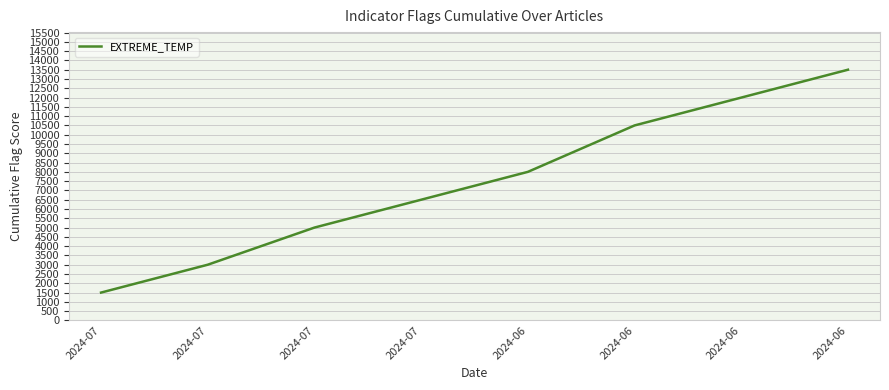

What is the difference between the values at 2024-06 and 2024-07?

5000